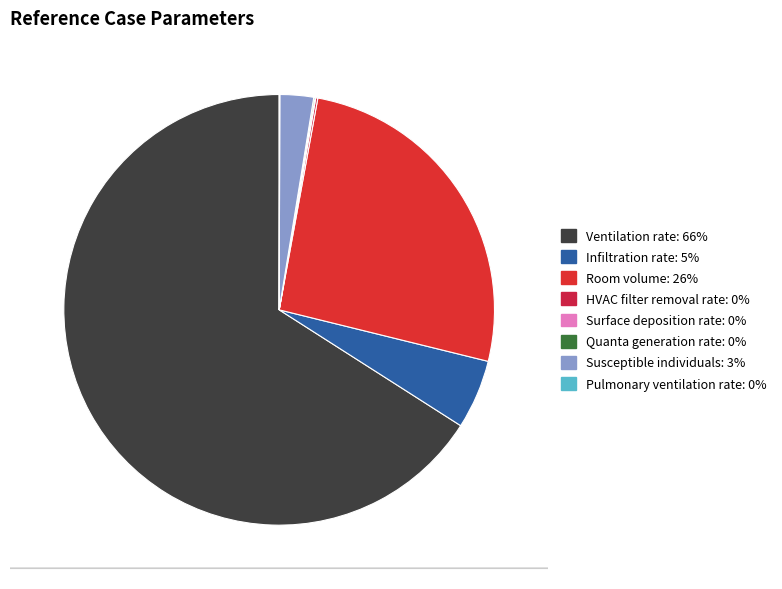

To the nearest percent, what is the average slice percentage?

12%